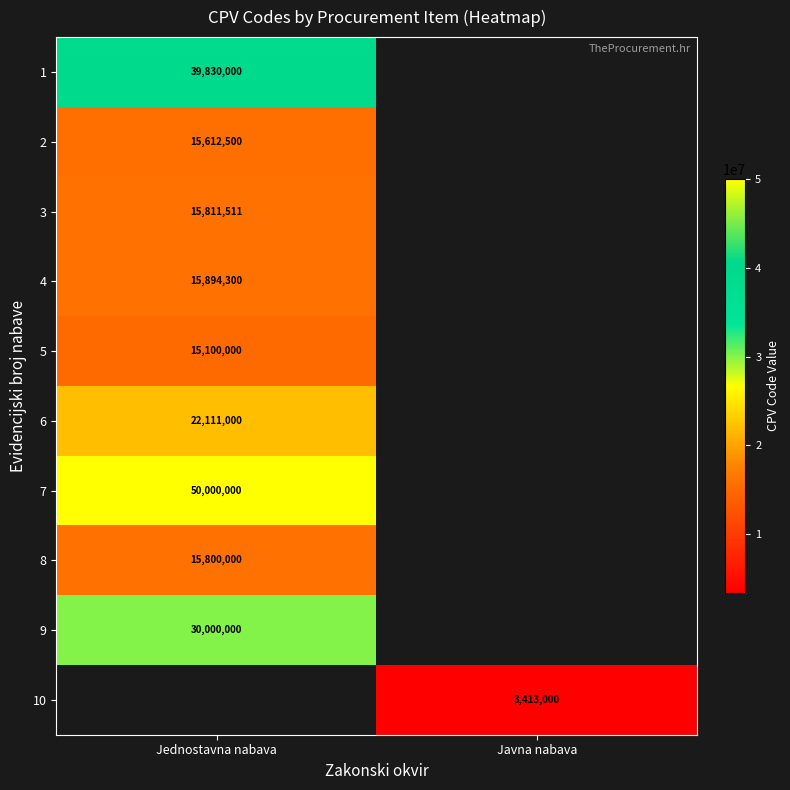

True or false: 6 has a value of 12568142 at Jednostavna nabava.

False